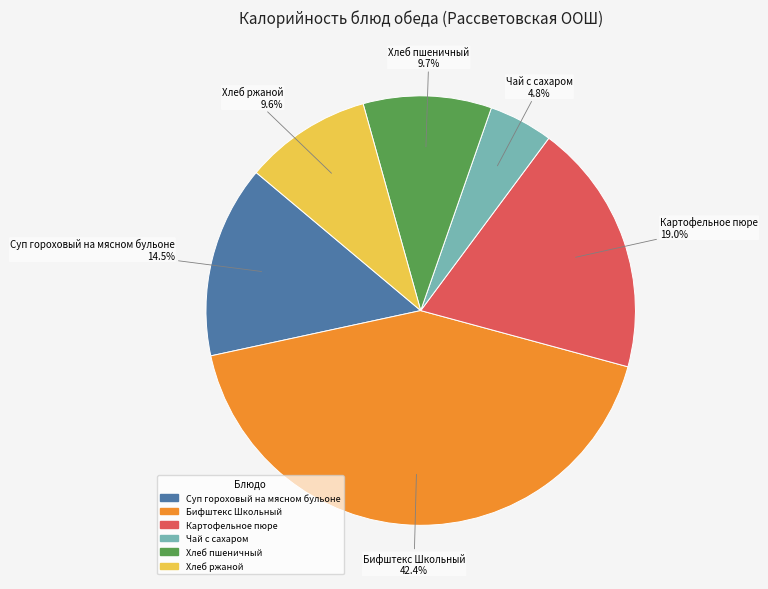

Is there any slice that represents more than half of the pie?

No